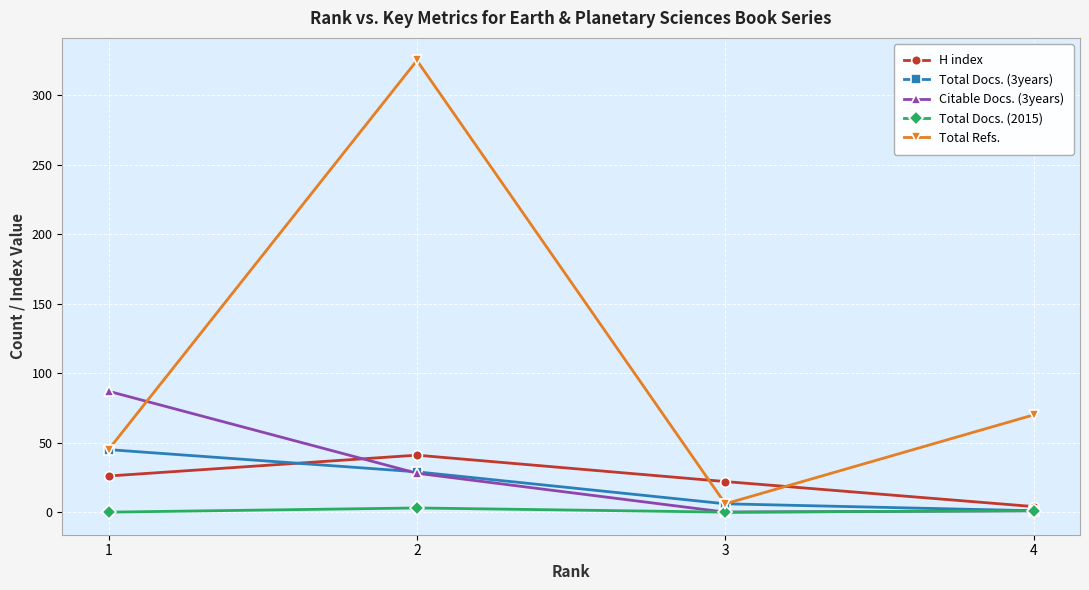

How many data points does each series have?

4